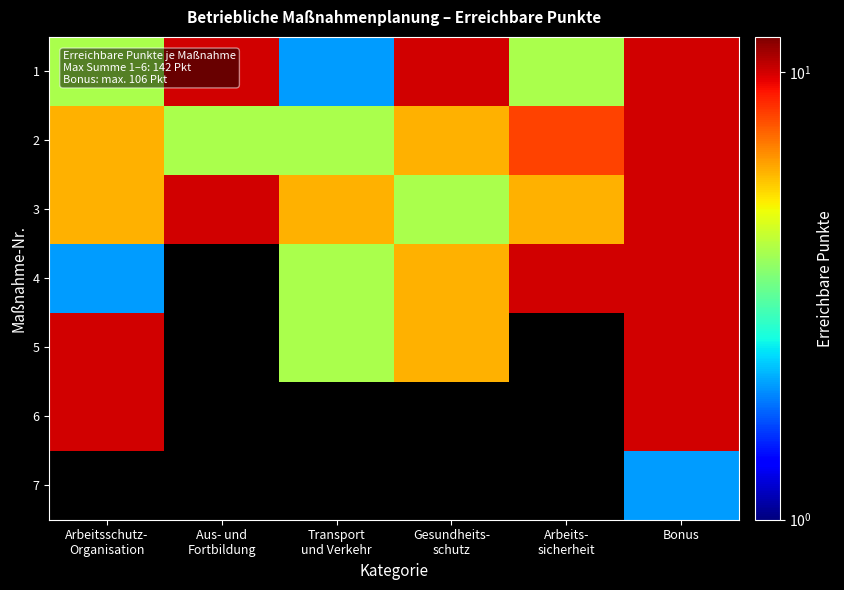

What is the highest value of the 4 series?

10.0